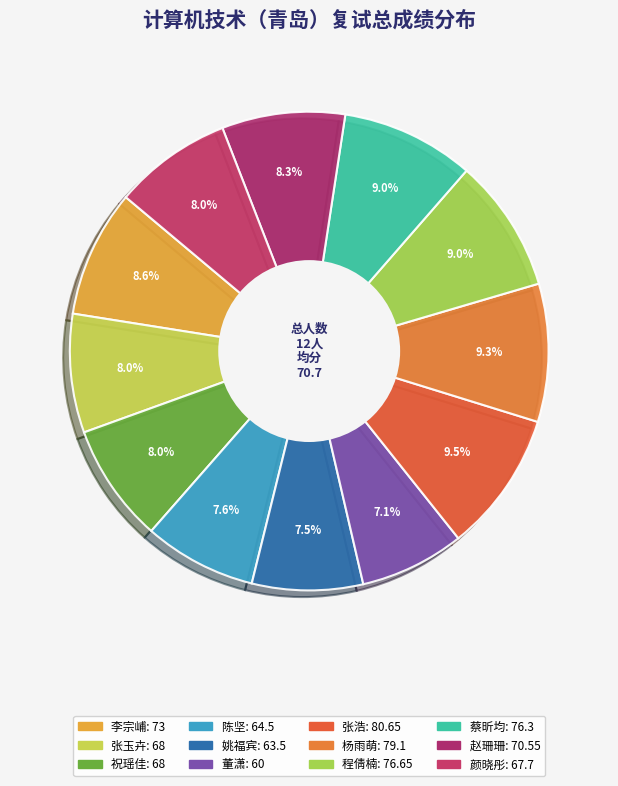

How many slices are in this pie chart?

12